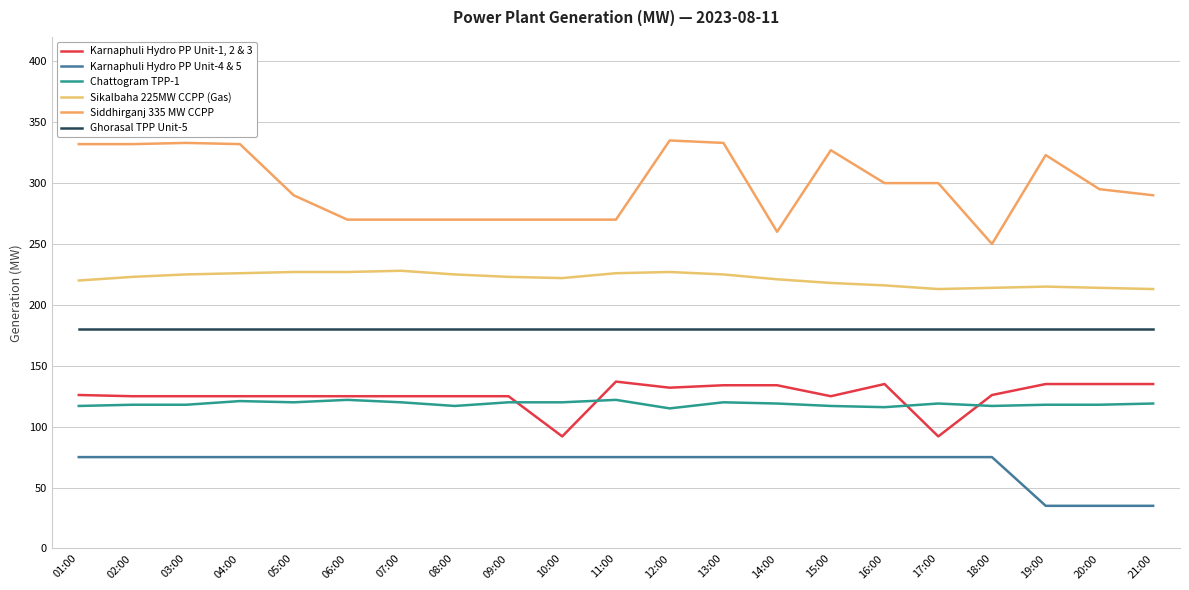

Does the chart display data point markers on the line(s)?

No